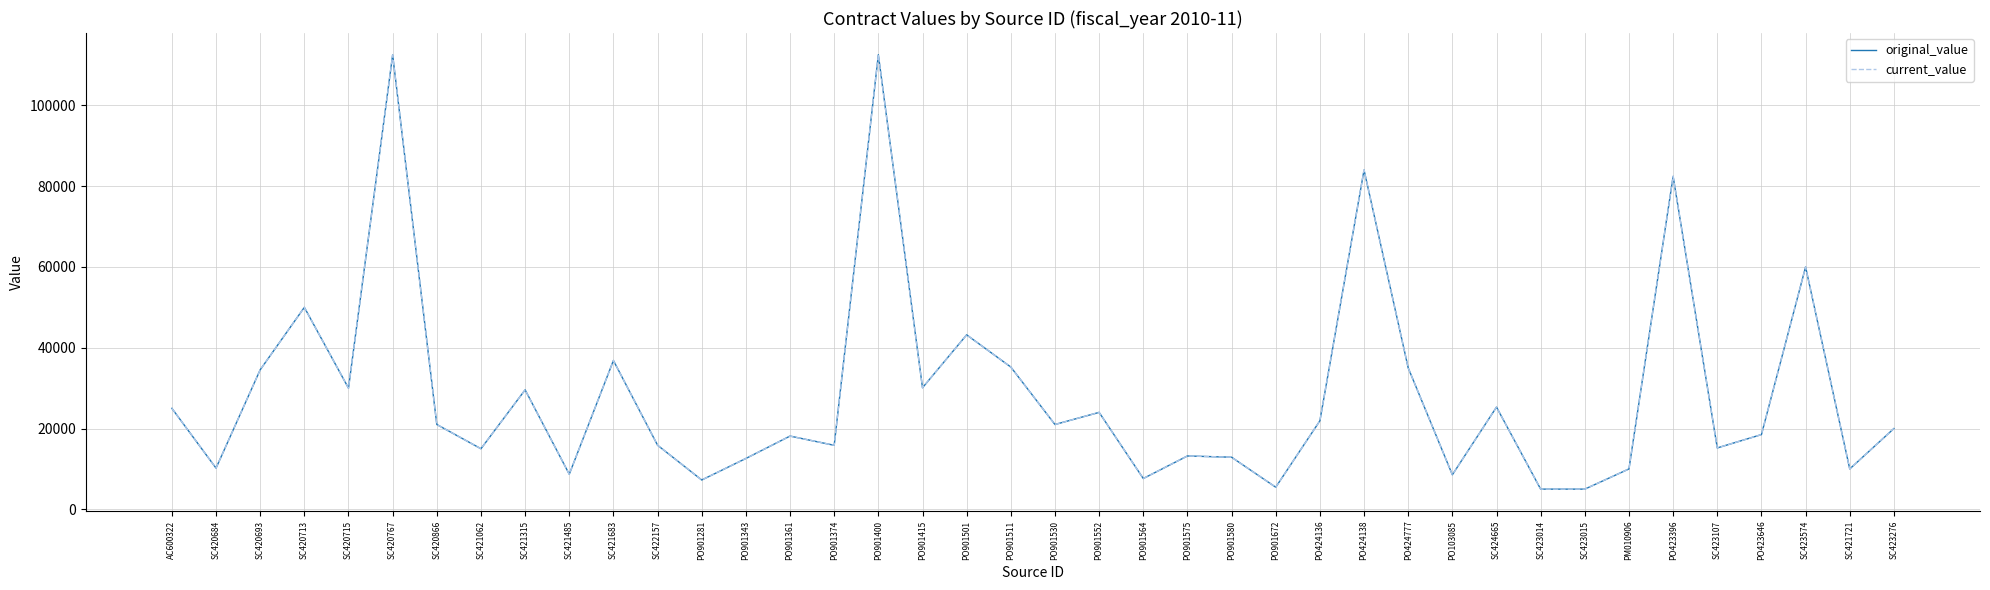

Is it true that current_value equals 10406.8 at PO901564?

False